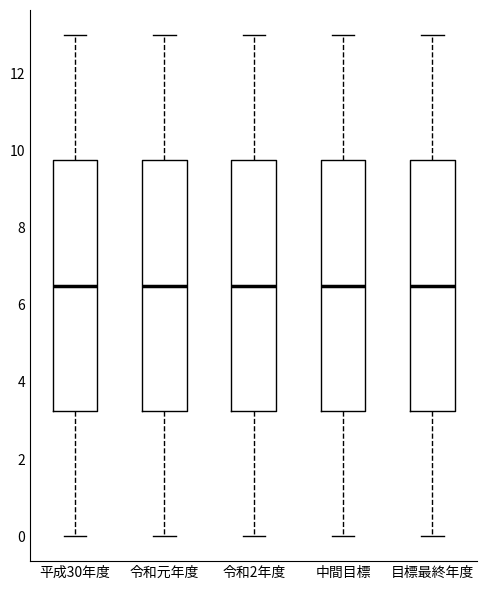

Where does the median line of the box for 平成30年度 sit on the y-axis? The values are not printed on the chart, so give them approximately, as read against the axis.

6.6